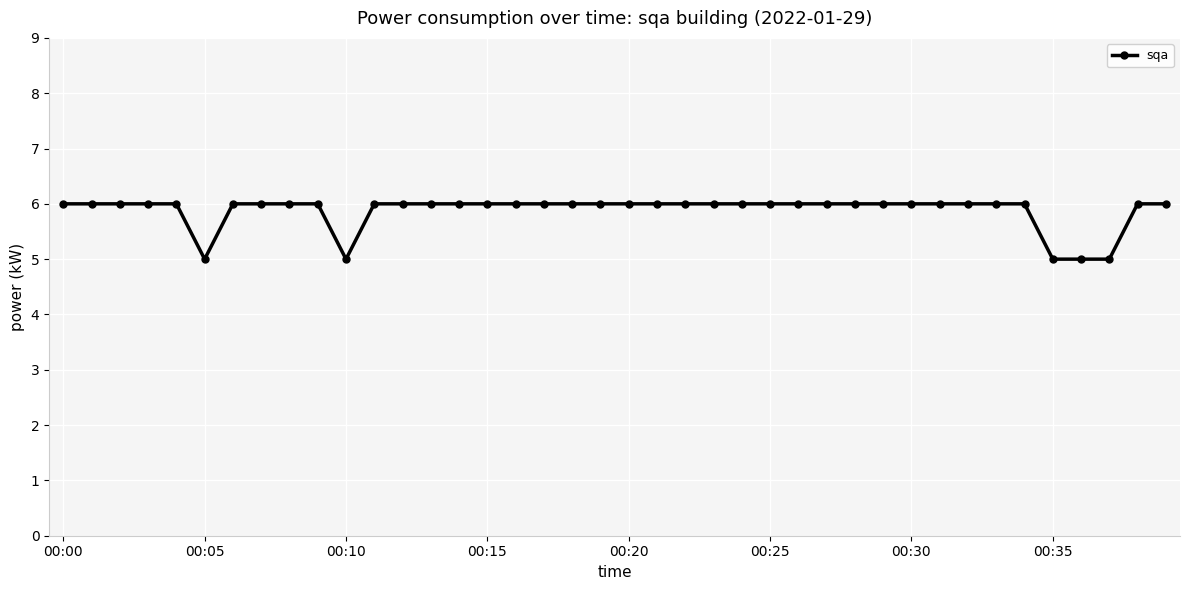

What is the value of the 11th point from the left?

5